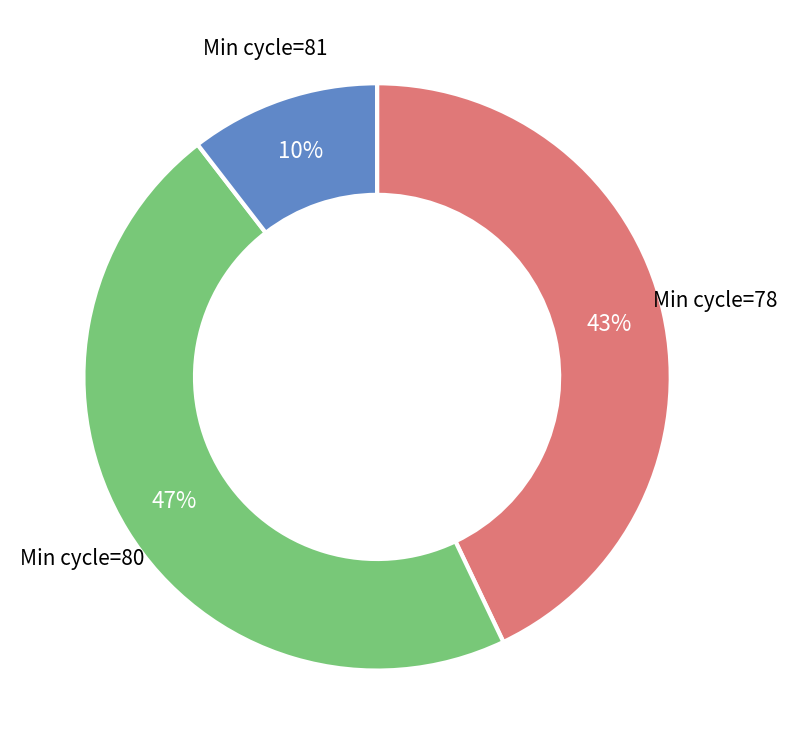

Is there any slice that represents more than half of the pie?

No